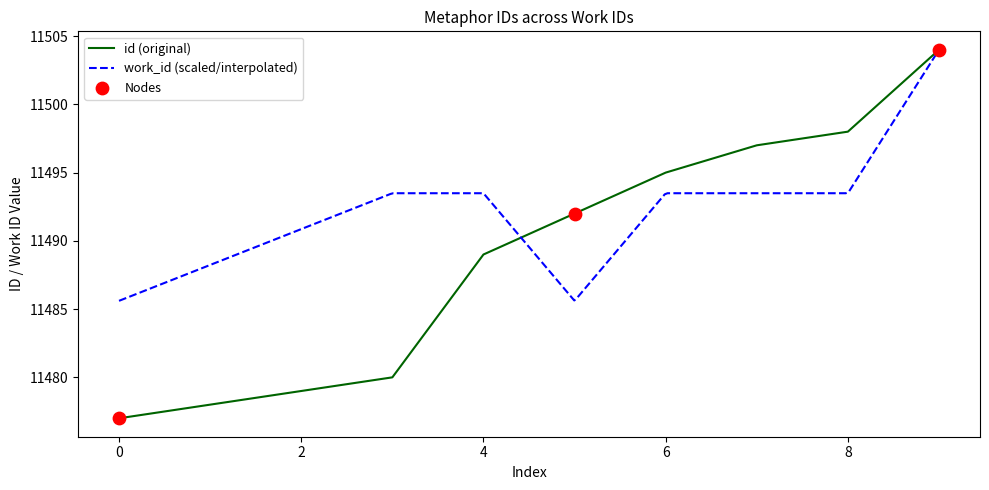

What is the lowest value of the id (original) series?

11477